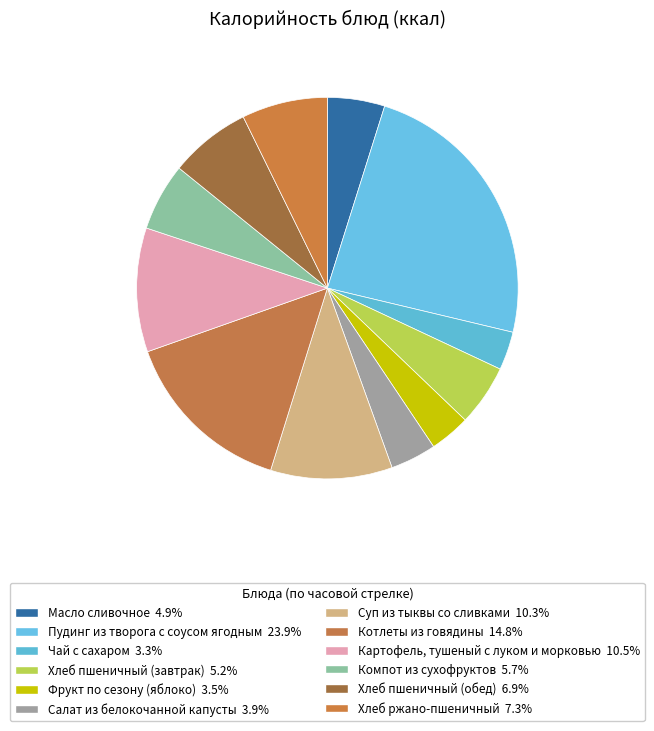

Count the number of slices in the pie.

12